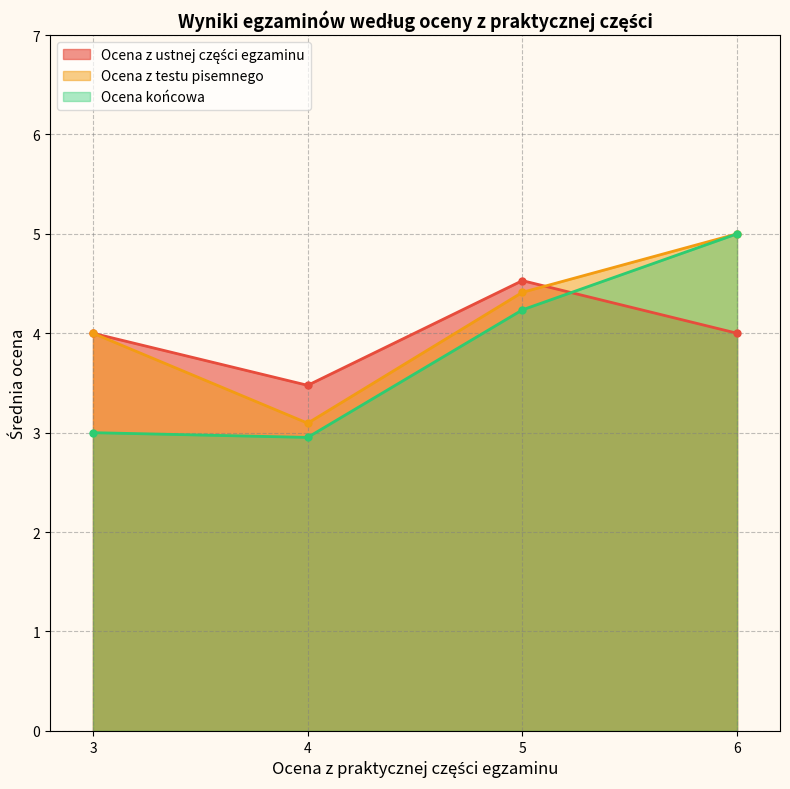

What is the total value across all series at 5?

13.2